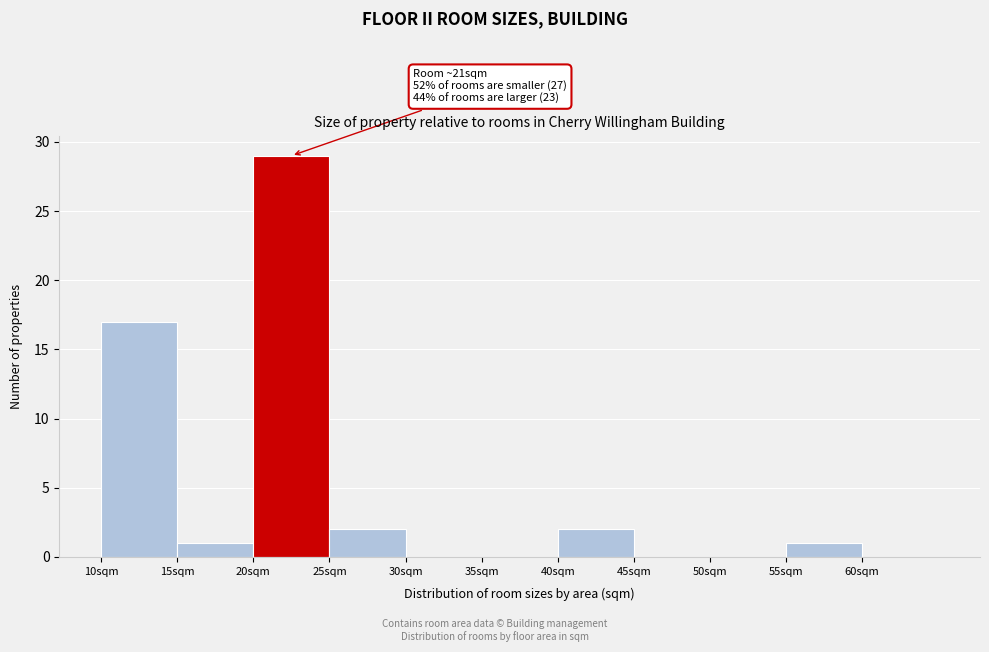

Which range on the x-axis has the tallest bar?

20 to 25